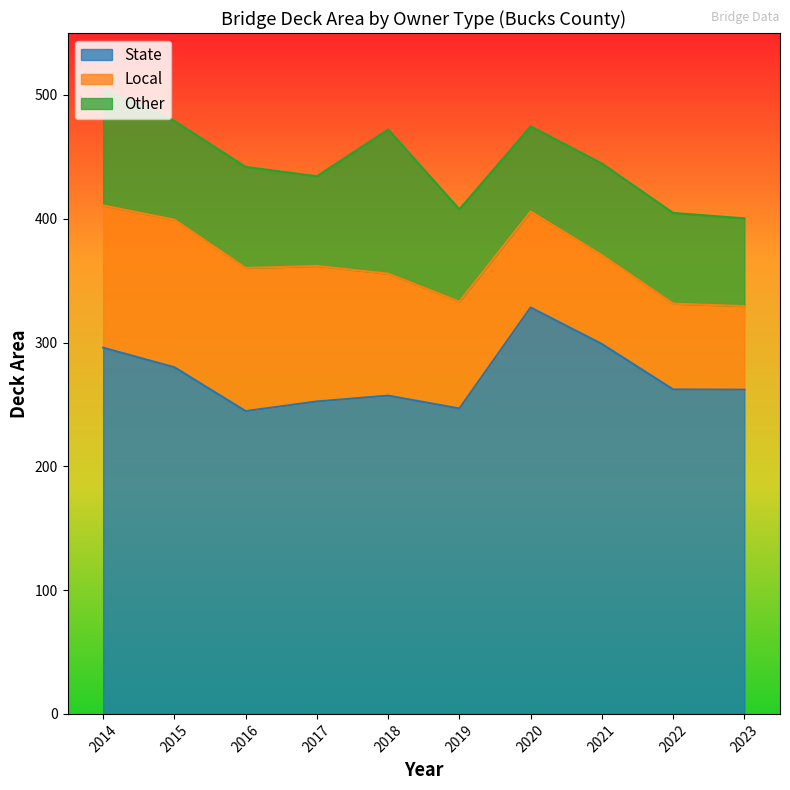

How many data points in State are less than 262?

5